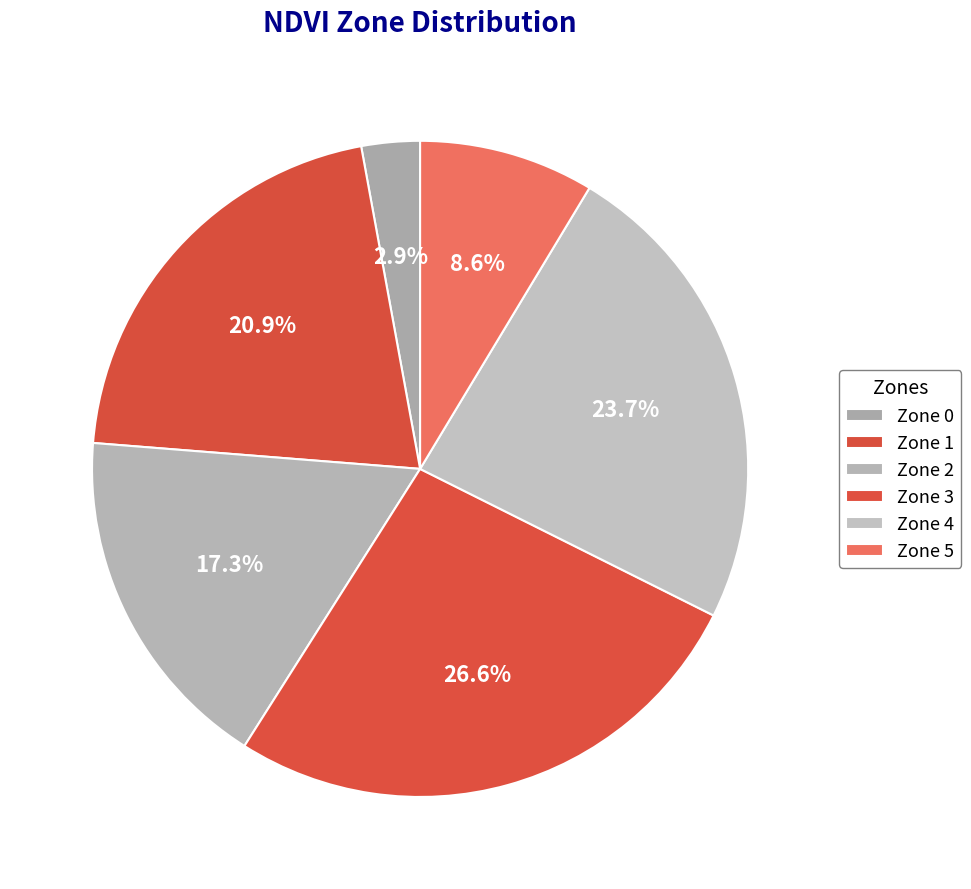

How many slices are in this pie chart?

6